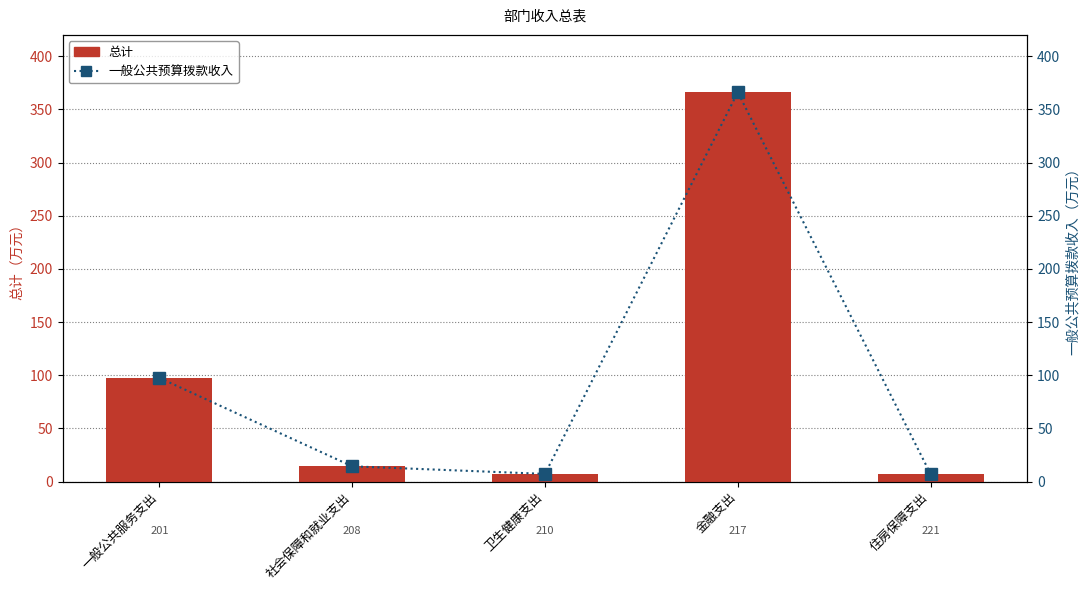

The value of 总计 at 金融支出 is 122.0. True or false?

False